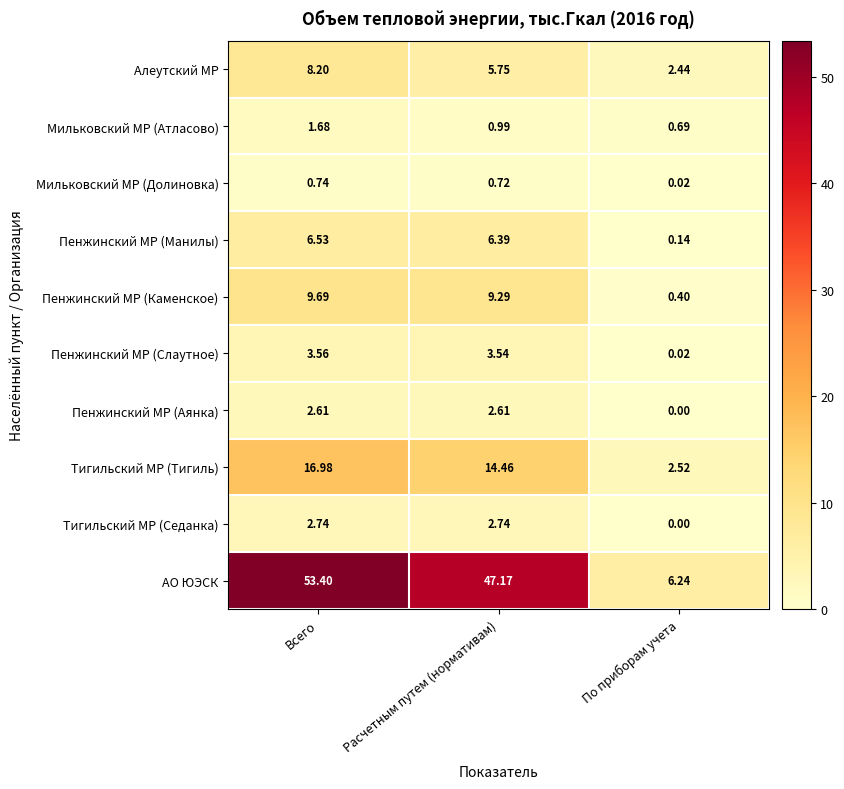

Which category has the lowest value in the Тигильский МР (Седанка) series?

По приборам учета